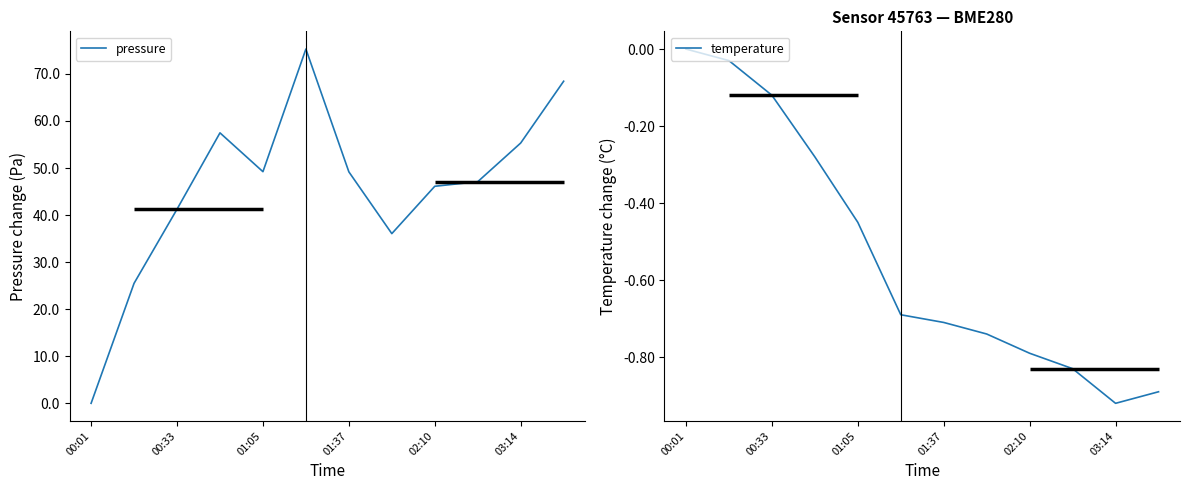

At which category does temperature reach its first local valley?

03:14